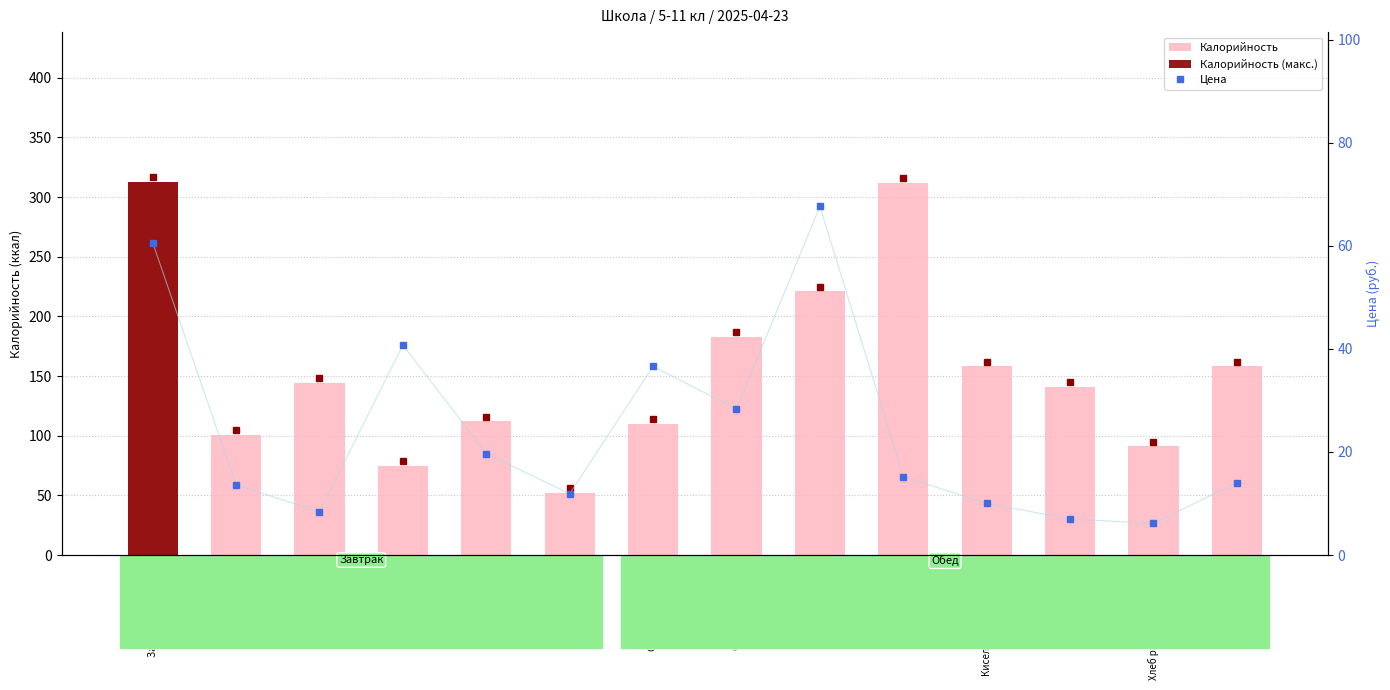

Reading right to left, extract all data points from this chart.

Калорийность: Вафли=158.0	Хлеб ржано-пшеничный=91.0	Хлеб пшеничный=141.0	Кисель из сухофруктов=158.0	Каша пшенная=312.0	Тефтеля мясная=221.0	Суп крестьянский=183.0	Салат из помидор=110.0	Сыр=52.0	Масло сливочное=112.0	Яблоко=75.0	Батон нарезной=144.0	Чай с молоком=101.0	Запеканка рисовая=313.0
Цена: Вафли=14.0	Хлеб ржано-пшеничный=6.1	Хлеб пшеничный=7.0	Кисель из сухофруктов=10.0	Каша пшенная=15.2	Тефтеля мясная=67.7	Суп крестьянский=28.3	Салат из помидор=36.6	Сыр=11.9	Масло сливочное=19.7	Яблоко=40.8	Батон нарезной=8.4	Чай с молоком=13.6	Запеканка рисовая=60.6